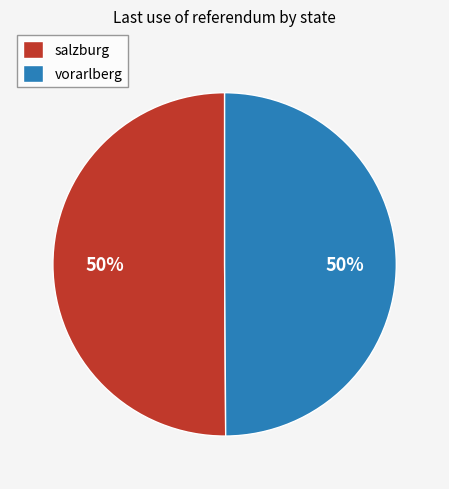

What percentage is the salzburg slice, to the nearest percent?

50%